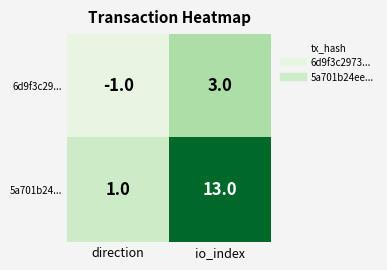

Which label corresponds to the largest value in the chart?

io_index